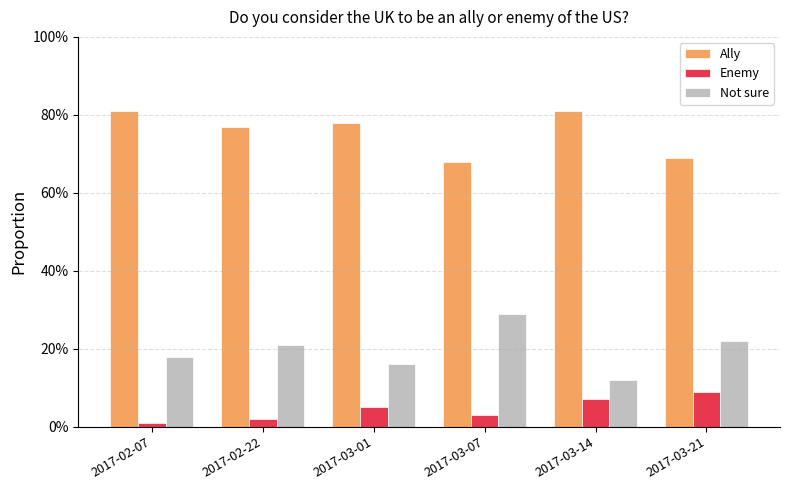

Reading left to right, what are all the values shown in this chart?

Ally: 0.8	0.8	0.8	0.7	0.8	0.7
Enemy: 0.0	0.0	0.1	0.0	0.1	0.1
Not sure: 0.2	0.2	0.2	0.3	0.1	0.2